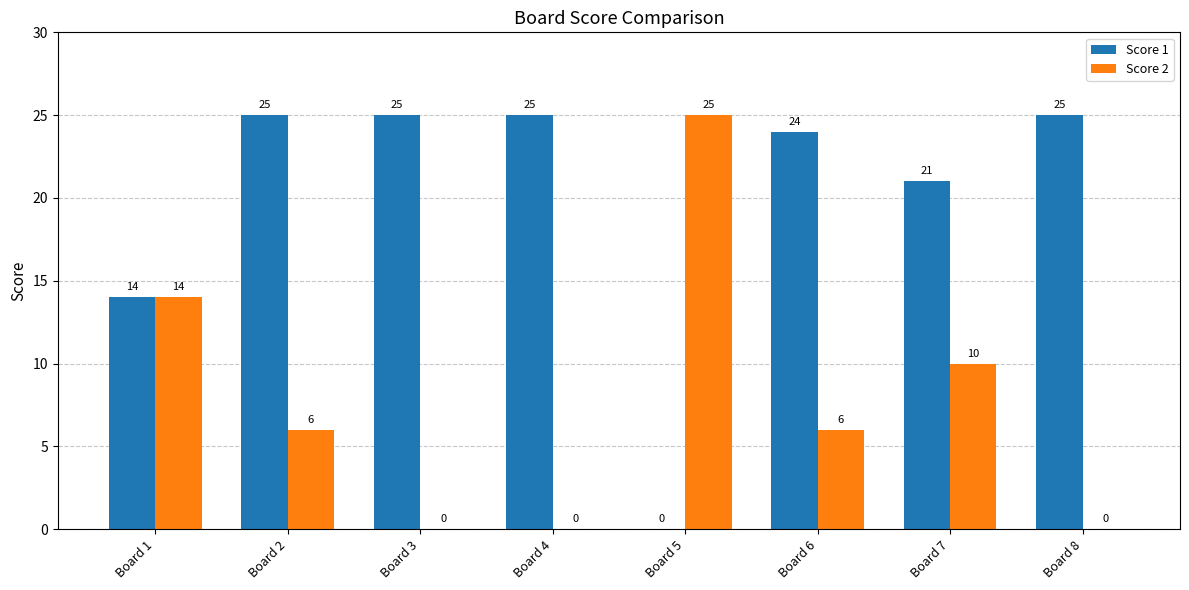

Reading left to right, what are all the values shown in this chart?

Score 1: Board 1=14	Board 2=25	Board 3=25	Board 4=25	Board 5=0	Board 6=24	Board 7=21	Board 8=25
Score 2: Board 1=14	Board 2=6	Board 3=0	Board 4=0	Board 5=25	Board 6=6	Board 7=10	Board 8=0